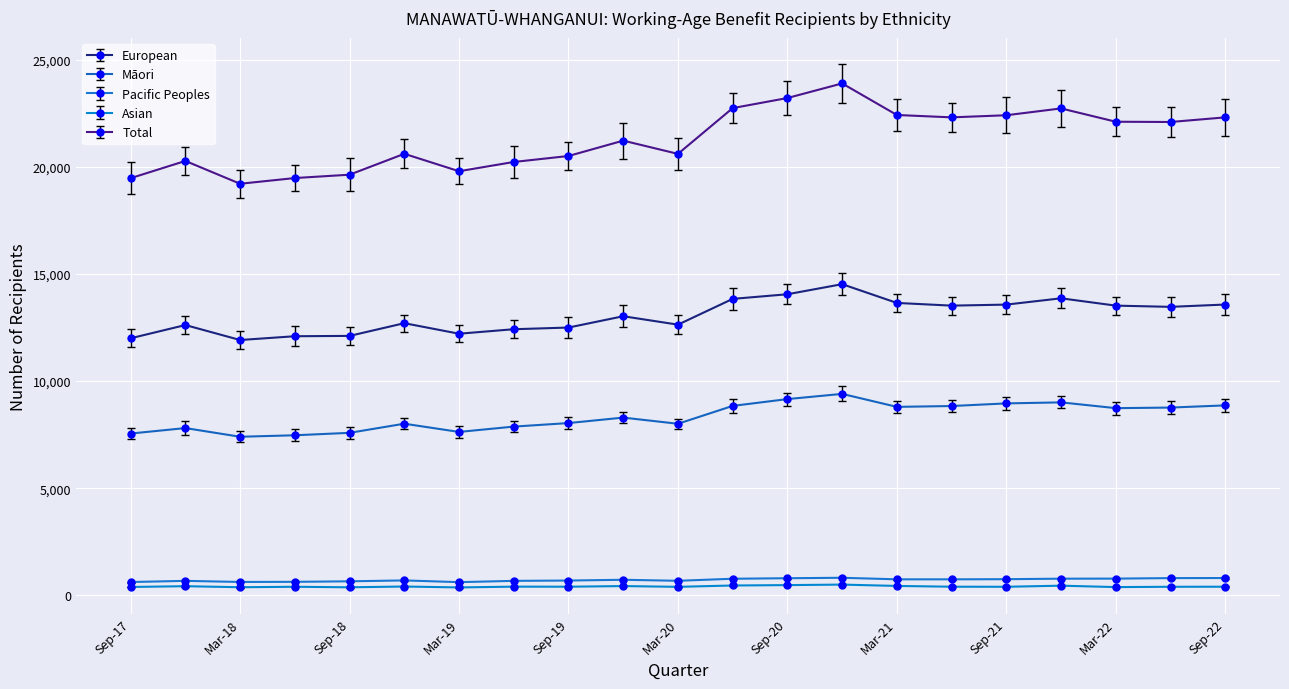

Where does the Total series first go above 21225?

Jun-20